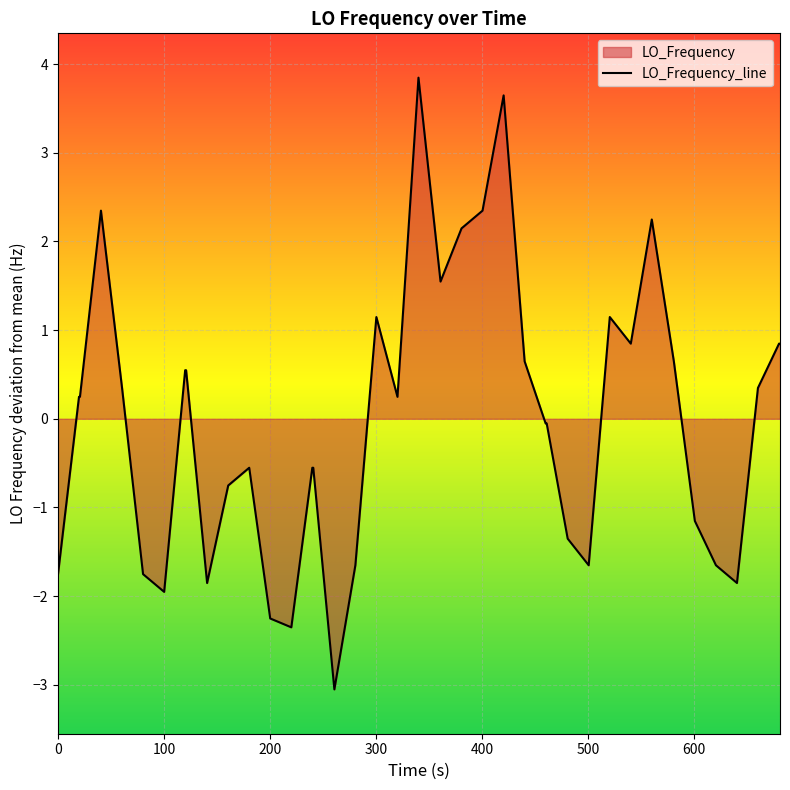

What is the difference between the maximum and minimum values?

6.9